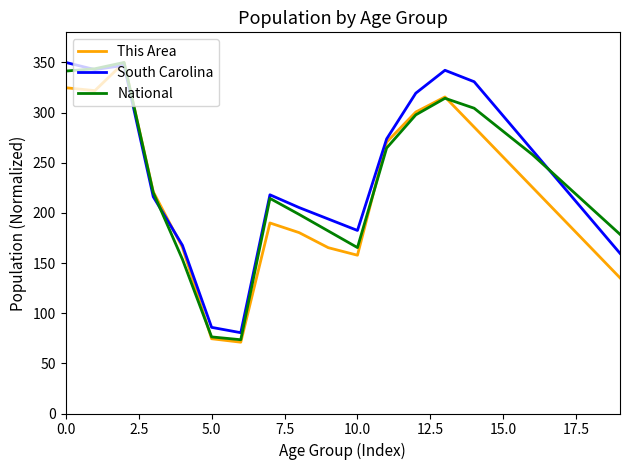

Does the chart have visible grid lines?

No